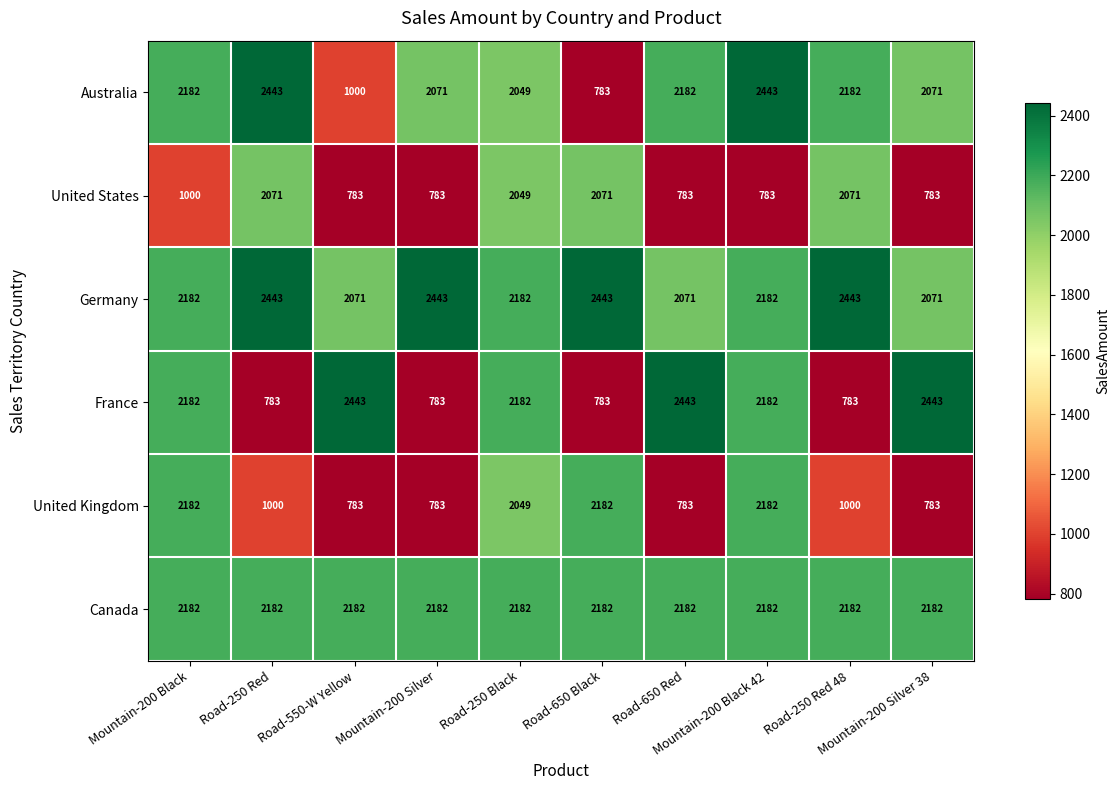

Count the France values in the range 783 to 2443.

10